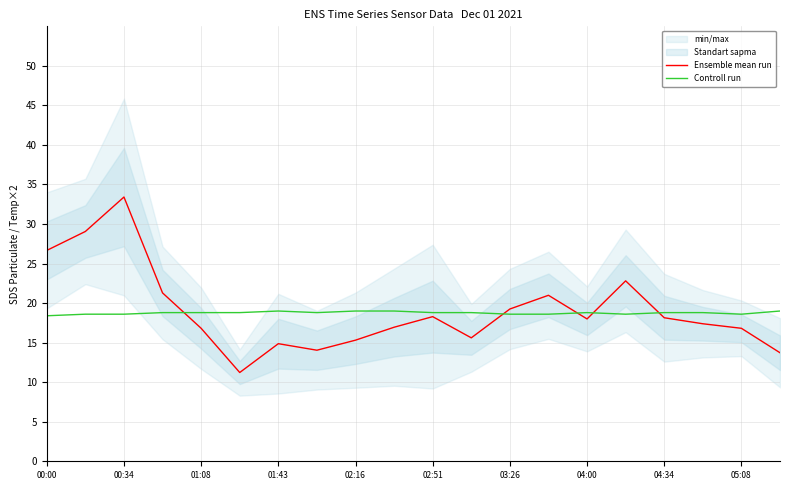

The Ensemble mean run series shows 23.3 at 02:16. True or false?

False